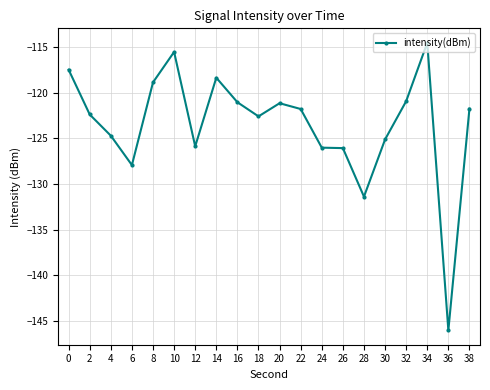

Does the chart display data point markers on the line(s)?

Yes